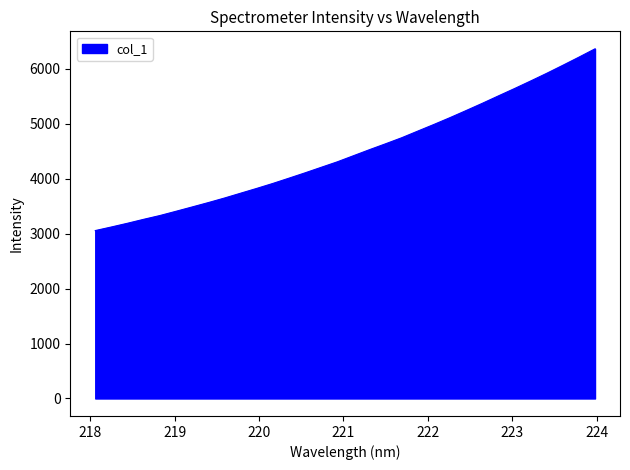

What is the difference between the maximum and minimum values?

3305.6